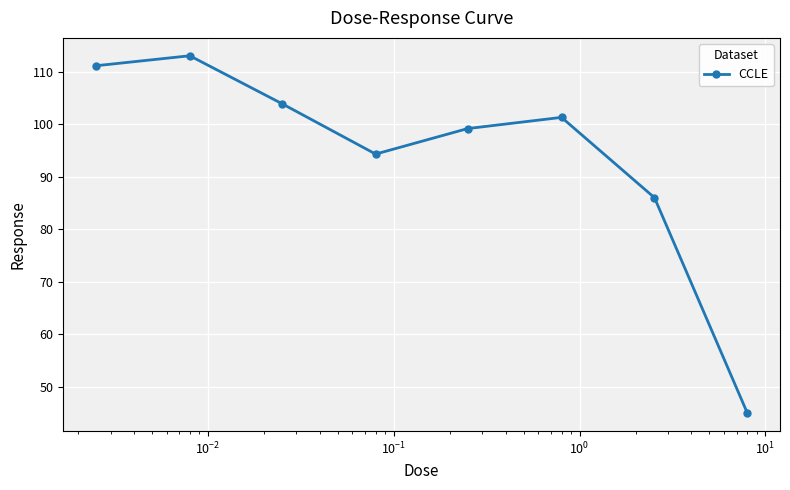

How many lines are shown in the chart?

1